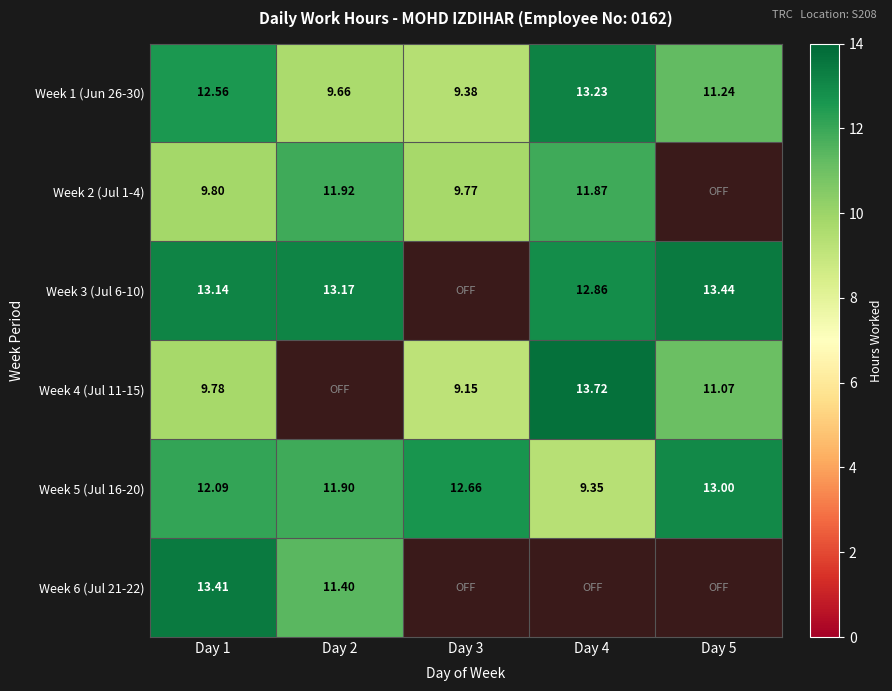

At which category is the sum across all series the highest?

Day 1